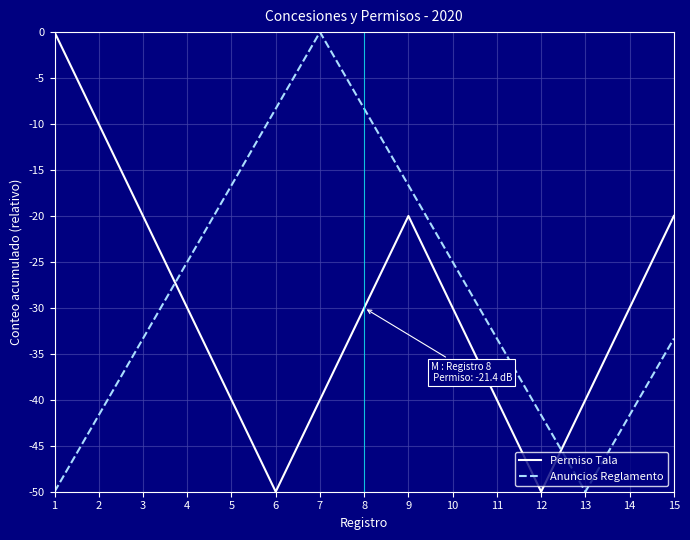

True or false: Permiso Tala has more than 0 points higher than both neighbors.

True